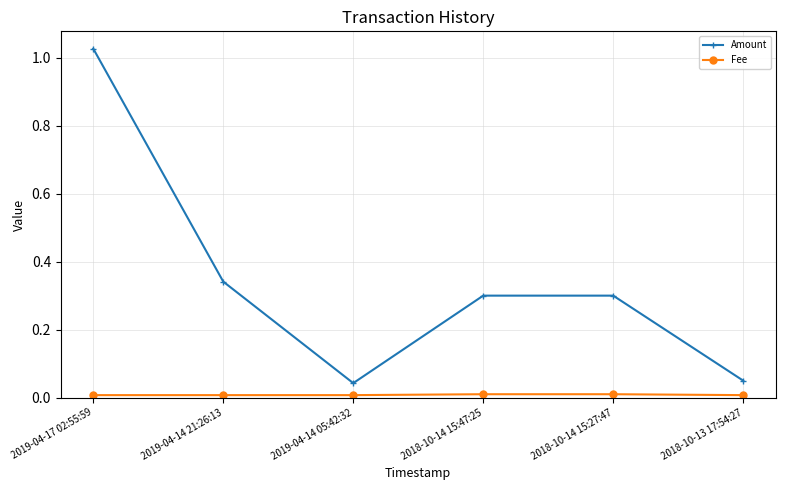

Which series has the largest total across all categories?

Amount